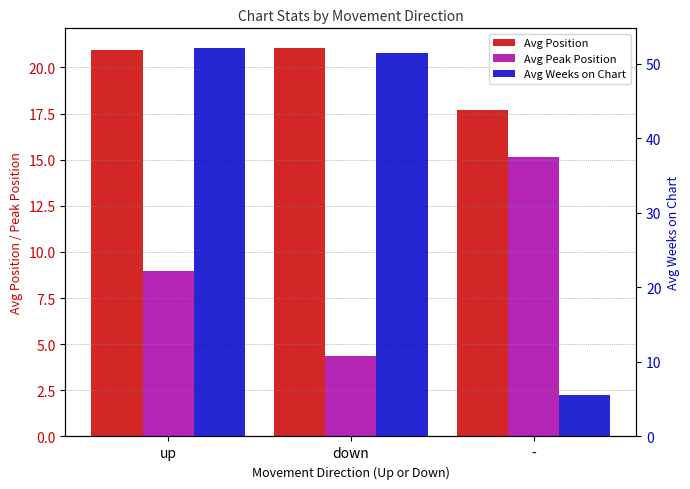

What position from the left is up?

1